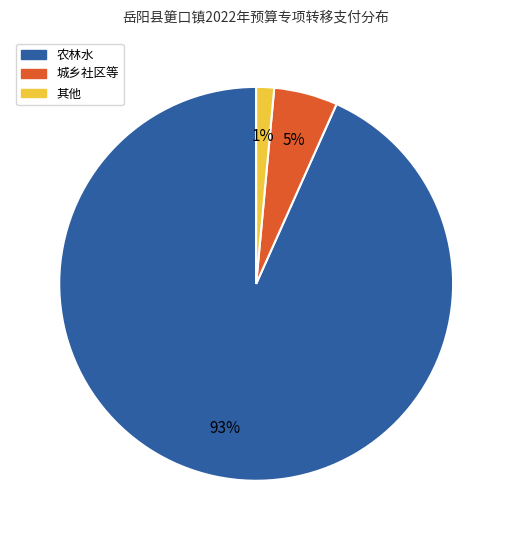

How many slices are in this pie chart?

3